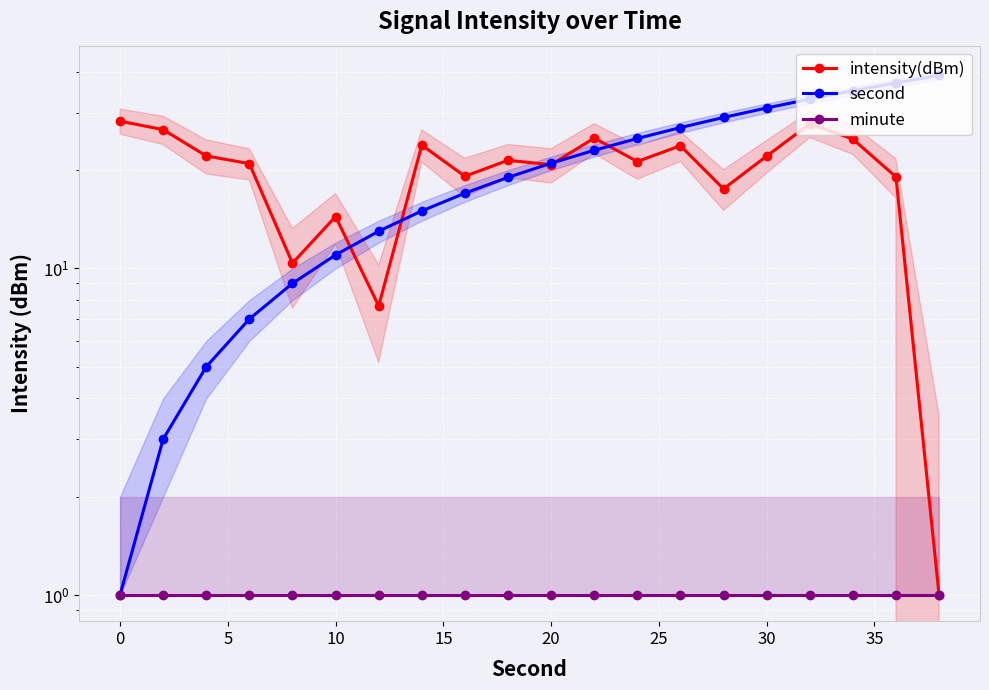

Is the value of minute at 14 greater than the value of second at −5?

No